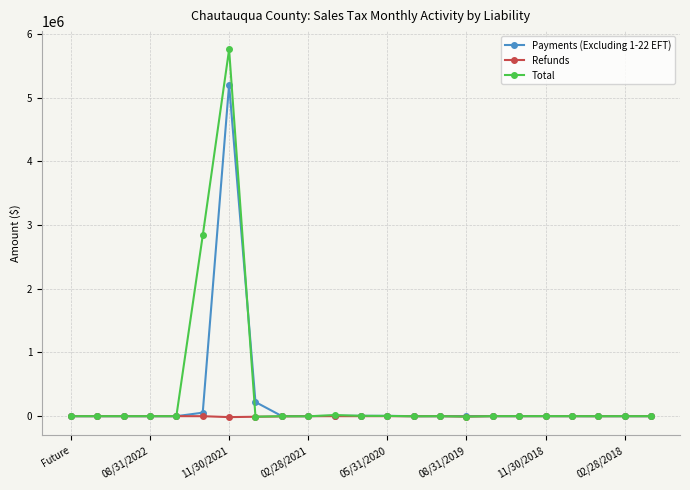

What are all the series names shown in the legend?

Payments (Excluding 1-22 EFT), Refunds, Total